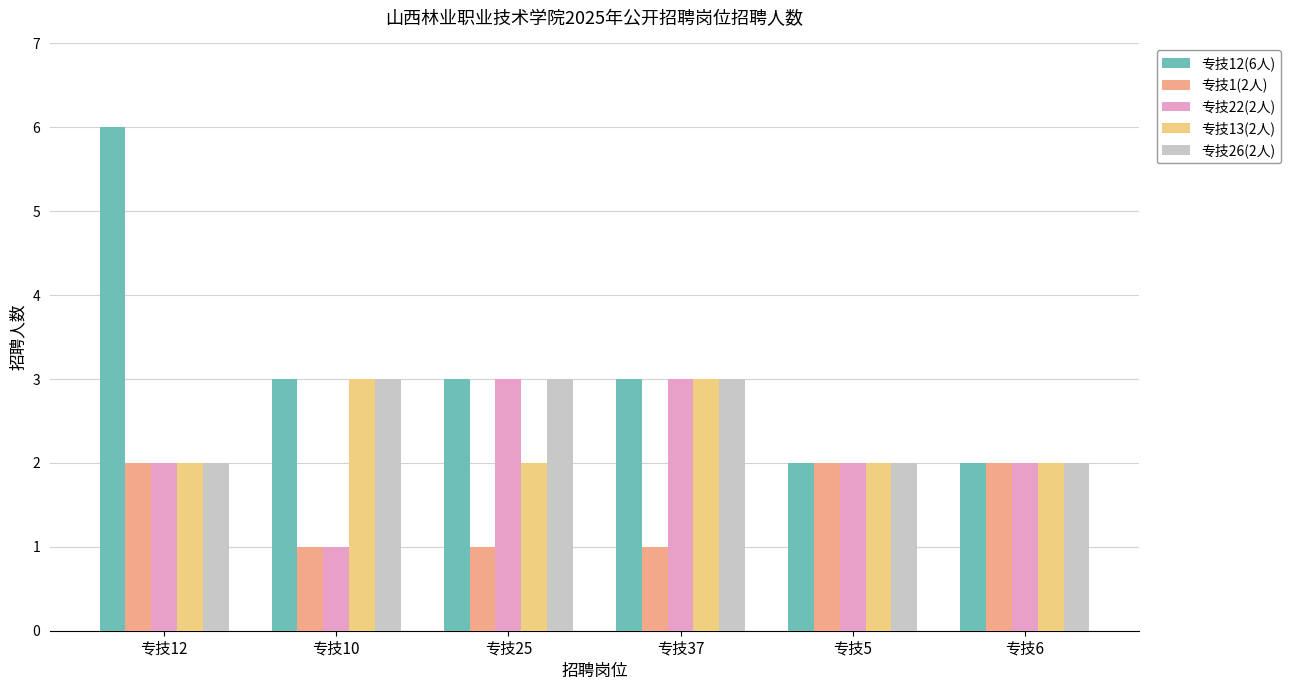

Which series has the largest total across all categories?

专技12(6人)